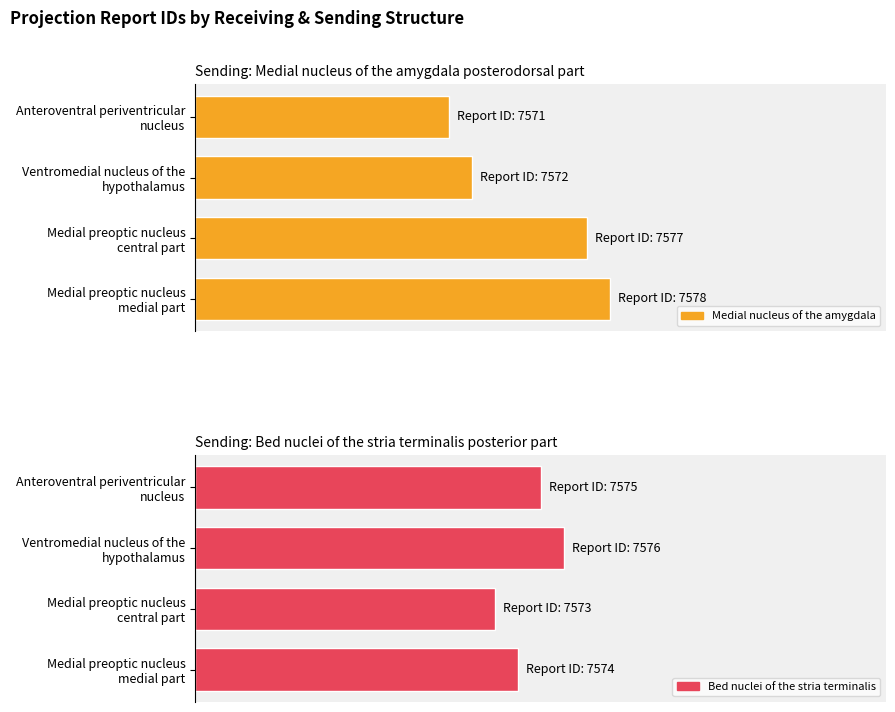

What are all the series names shown in the legend?

Medial nucleus of the amygdala, Bed nuclei of the stria terminalis